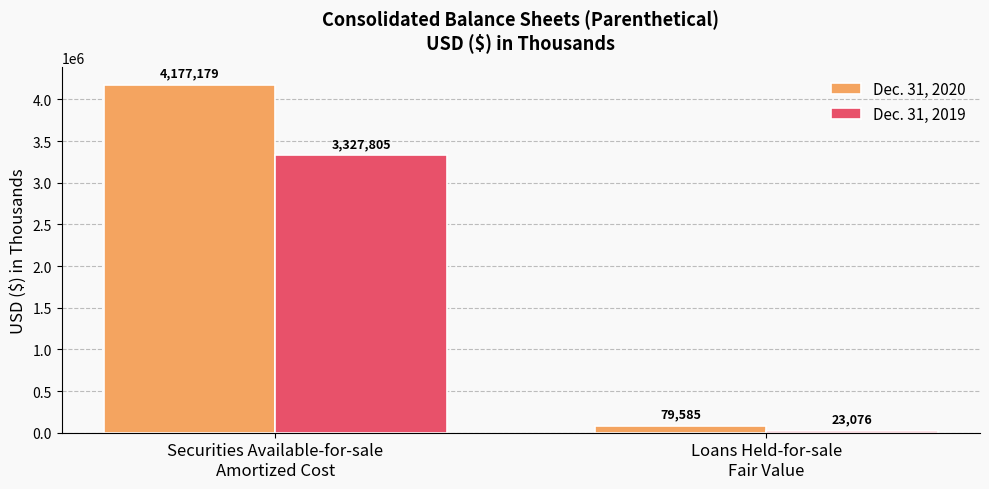

What is the average value of the Dec. 31, 2020 series?

2128382